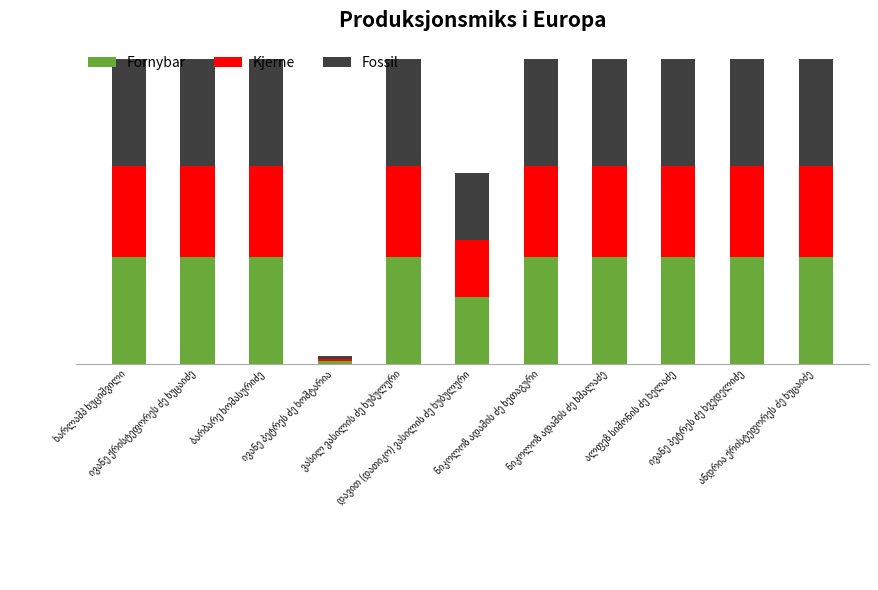

Reading left to right, what are all the values shown in this chart?

Fornybar: ხარლამპ ხუციშვილი=8785	ივანე ქრისტეფორეს ძე ხუცაიძე=8788	ბარბარე ხომასურიძე=8788	ივანე პეტრეს ძე ხოშტარია=231	ვასილ ვასილის ძე ხუბულური=8785	დავით (დათიკო) ვასილის ძე ხუბულური=5495	ნიკოლოზ ადამის ძე ხეთაგური=8787	ნიკოლოზ ადამის ძე ხმალაძე=8784	ალფეზ სიმონის ძე ხელაძე=8787	ივანე პეტრეს ძე ხვედელიძე=8787	ანდრია ქრისტეფორეს ძე ხუცაიძე=8788
Kjerne: ხარლამპ ხუციშვილი=7530	ივანე ქრისტეფორეს ძე ხუცაიძე=7533	ბარბარე ხომასურიძე=7532	ივანე პეტრეს ძე ხოშტარია=198	ვასილ ვასილის ძე ხუბულური=7530	დავით (დათიკო) ვასილის ძე ხუბულური=4710	ნიკოლოზ ადამის ძე ხეთაგური=7532	ნიკოლოზ ადამის ძე ხმალაძე=7529	ალფეზ სიმონის ძე ხელაძე=7532	ივანე პეტრეს ძე ხვედელიძე=7532	ანდრია ქრისტეფორეს ძე ხუცაიძე=7533
Fossil: ხარლამპ ხუციშვილი=8785	ივანე ქრისტეფორეს ძე ხუცაიძე=8788	ბარბარე ხომასურიძე=8788	ივანე პეტრეს ძე ხოშტარია=230	ვასილ ვასილის ძე ხუბულური=8784	დავით (დათიკო) ვასილის ძე ხუბულური=5494	ნიკოლოზ ადამის ძე ხეთაგური=8786	ნიკოლოზ ადამის ძე ხმალაძე=8784	ალფეზ სიმონის ძე ხელაძე=8788	ივანე პეტრეს ძე ხვედელიძე=8787	ანდრია ქრისტეფორეს ძე ხუცაიძე=8789